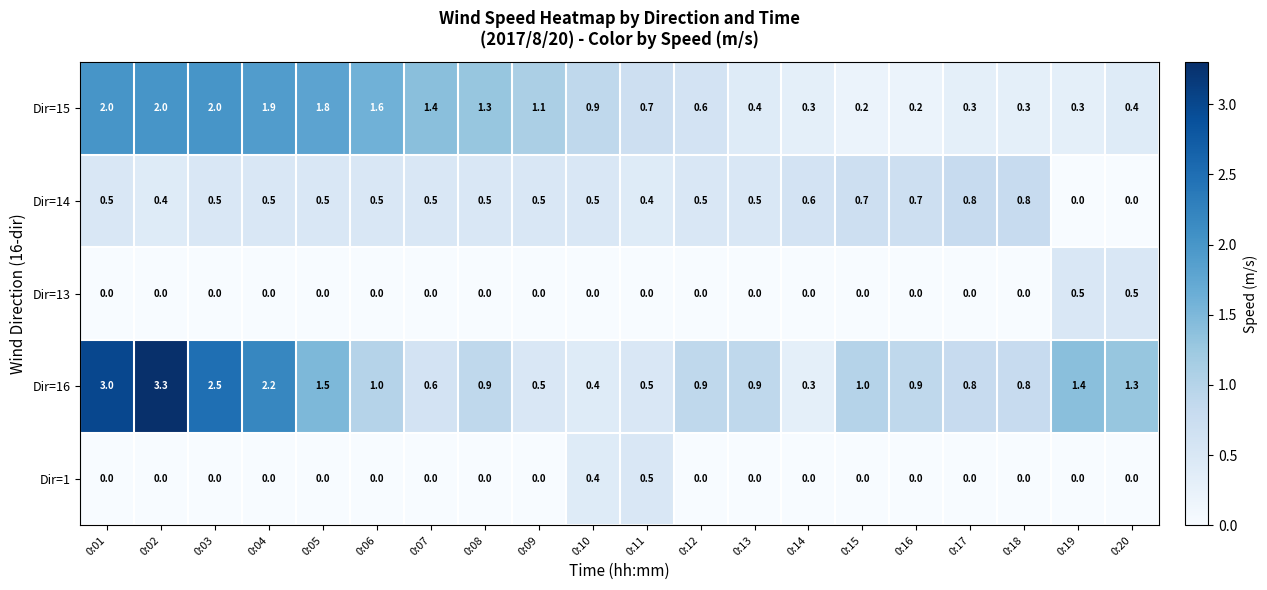

What is the maximum value shown in the chart?

3.3